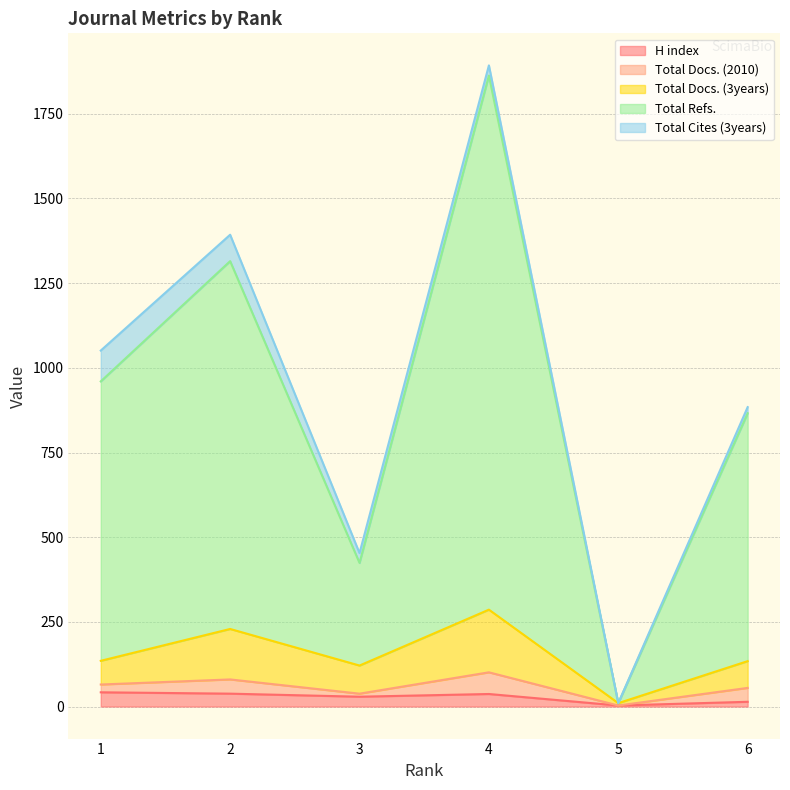

What is the minimum value for H index?

3